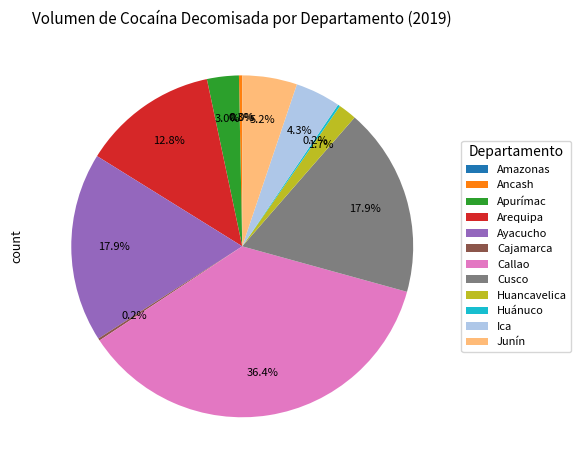

What percentage is NOT represented by Ayacucho?

82.1%